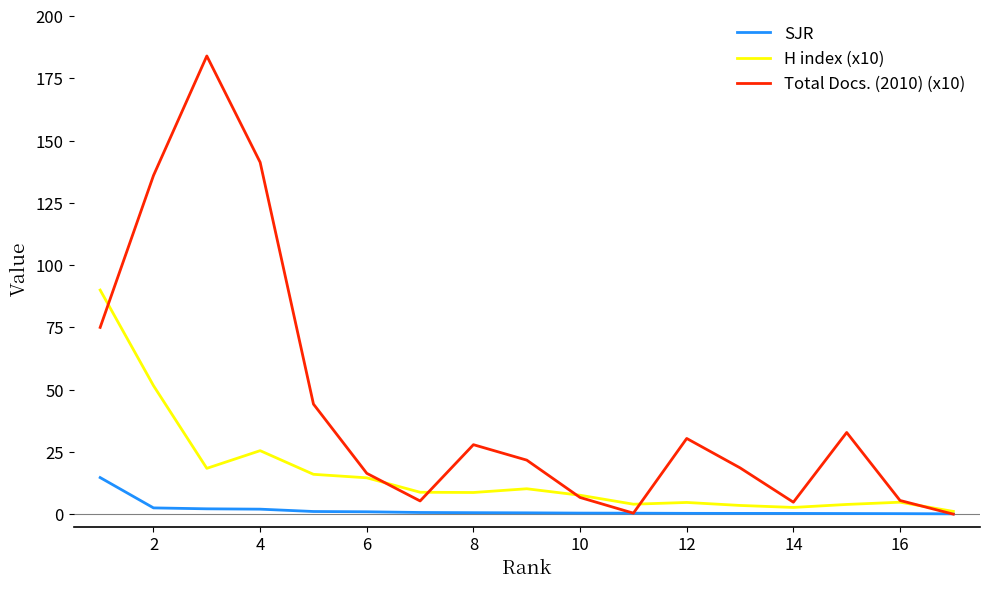

Which series has the largest total across all categories?

Total Docs. (2010) (x10)